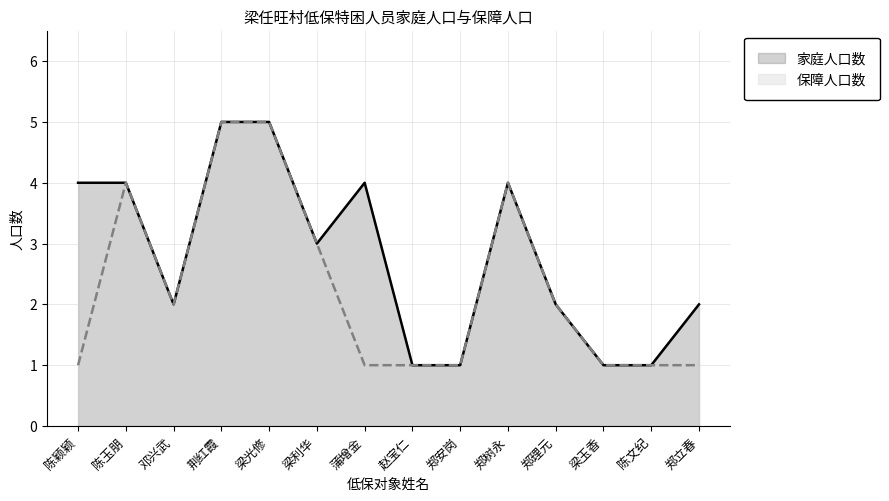

At which label does 家庭人口数 first exceed 3?

陈颖颖